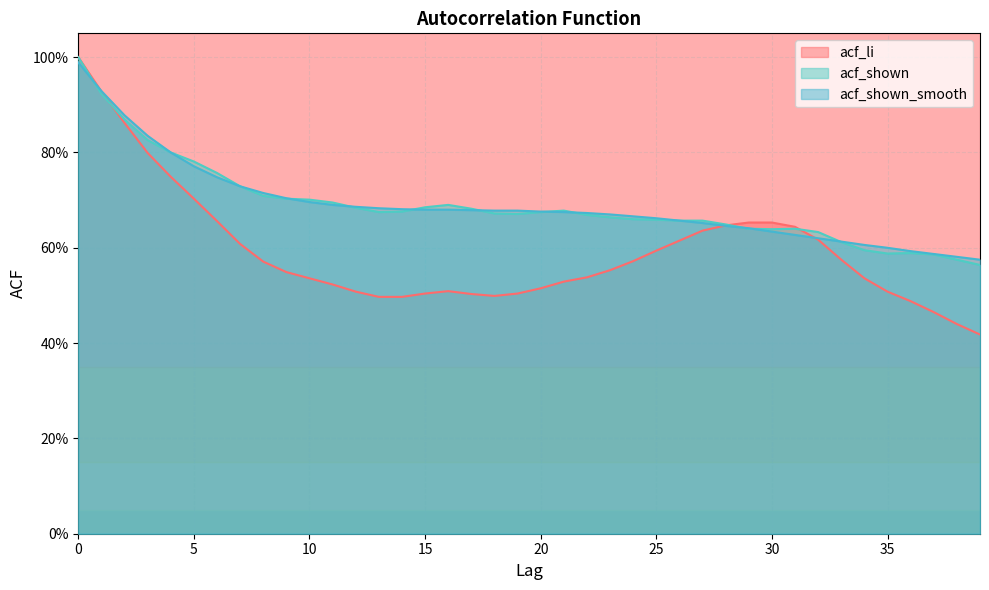

Between 19 and 27, which series saw the biggest shift?

acf_li